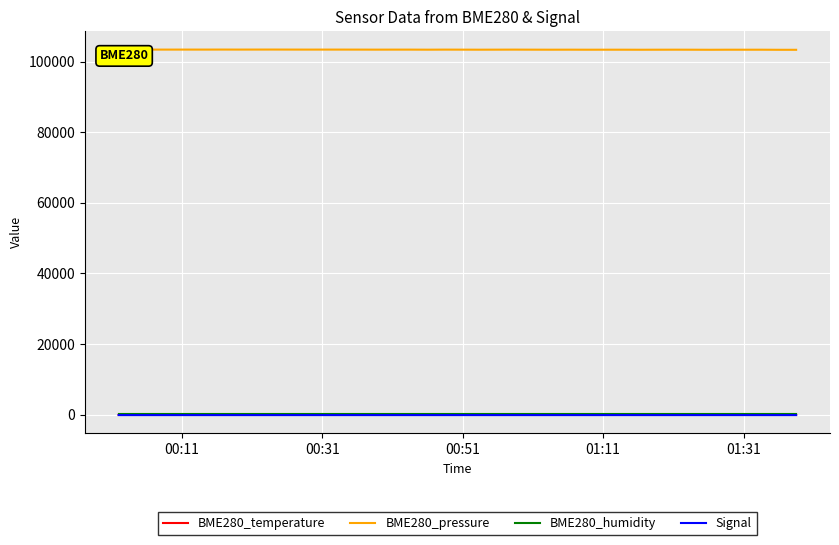

Which series has the largest total across all categories?

BME280_pressure